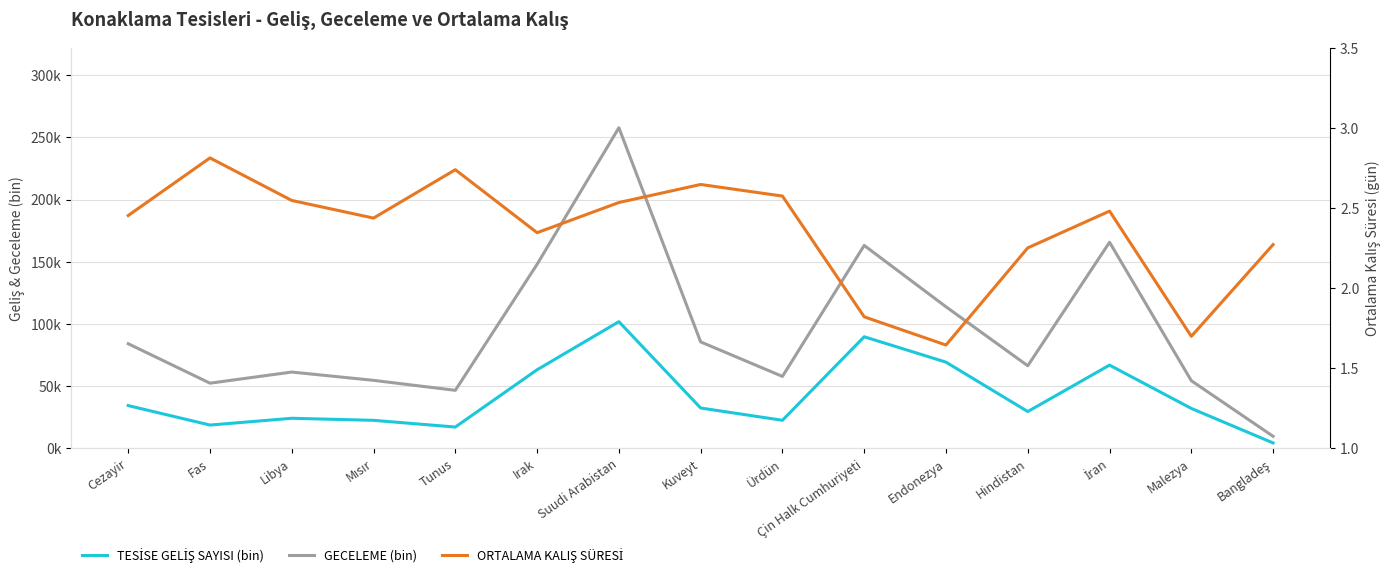

What position from the right is Suudi Arabistan?

9